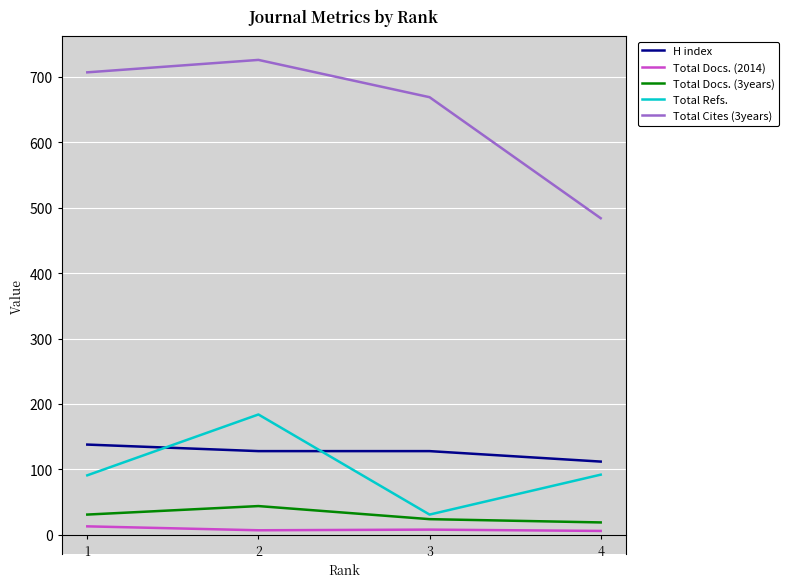

Where is the first local minimum for Total Refs.?

3